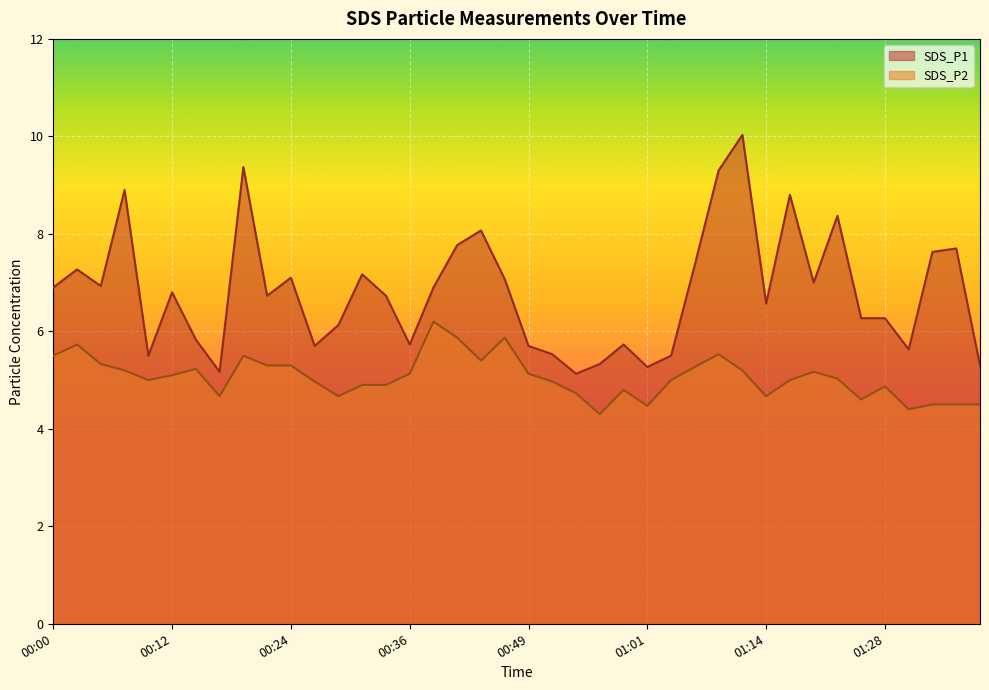

What position from the right is 01:34?

3